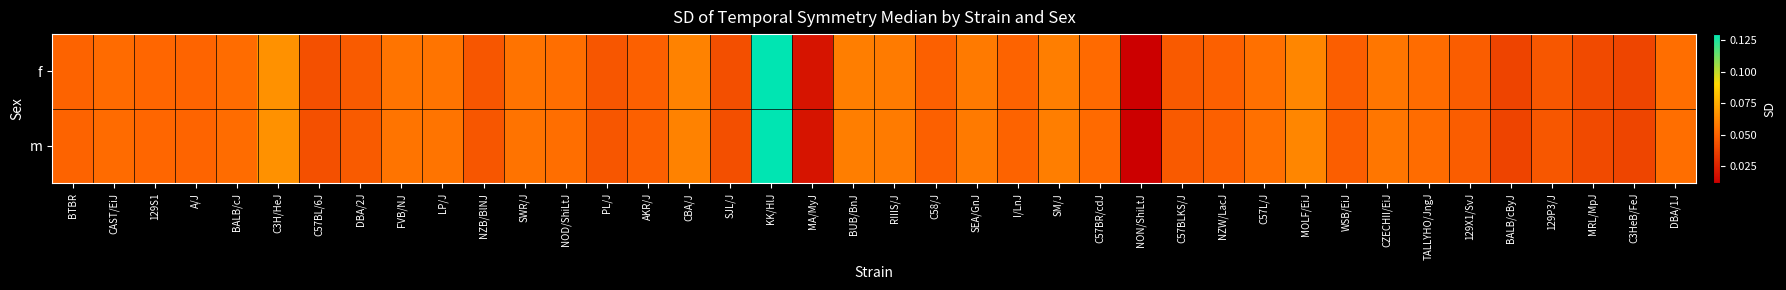

Reading left to right, transcribe all the data shown in this chart.

f: BTBR=0.1	CAST/EiJ=0.1	129S1=0.1	A/J=0.1	BALB/cJ=0.1	C3H/HeJ=0.1	C57BL/6J=0.0	DBA/2J=0.0	FVB/NJ=0.1	LP/J=0.1	NZB/BlNJ=0.0	SWR/J=0.1	NOD/ShiLtJ=0.1	PL/J=0.0	AKR/J=0.0	CBA/J=0.1	SJL/J=0.0	KK/HlJ=0.1	MA/MyJ=0.0	BUB/BnJ=0.1	RIIIS/J=0.1	C58/J=0.0	SEA/GnJ=0.1	I/LnJ=0.1	SM/J=0.1	C57BR/cdJ=0.1	NON/ShiLtJ=0.0	C57BLKS/J=0.0	NZW/LacJ=0.0	C57L/J=0.1	MOLF/EiJ=0.1	WSB/EiJ=0.0	CZECHII/EiJ=0.1	TALLYHO/JngJ=0.1	129X1/SvJ=0.0	BALB/cByJ=0.0	129P3/J=0.0	MRL/MpJ=0.0	C3HeB/FeJ=0.0	DBA/1J=0.1
m: BTBR=0.1	CAST/EiJ=0.1	129S1=0.1	A/J=0.1	BALB/cJ=0.1	C3H/HeJ=0.1	C57BL/6J=0.0	DBA/2J=0.0	FVB/NJ=0.1	LP/J=0.1	NZB/BlNJ=0.0	SWR/J=0.1	NOD/ShiLtJ=0.1	PL/J=0.0	AKR/J=0.0	CBA/J=0.1	SJL/J=0.0	KK/HlJ=0.1	MA/MyJ=0.0	BUB/BnJ=0.1	RIIIS/J=0.1	C58/J=0.0	SEA/GnJ=0.1	I/LnJ=0.1	SM/J=0.1	C57BR/cdJ=0.1	NON/ShiLtJ=0.0	C57BLKS/J=0.0	NZW/LacJ=0.0	C57L/J=0.1	MOLF/EiJ=0.1	WSB/EiJ=0.0	CZECHII/EiJ=0.1	TALLYHO/JngJ=0.1	129X1/SvJ=0.0	BALB/cByJ=0.0	129P3/J=0.0	MRL/MpJ=0.0	C3HeB/FeJ=0.0	DBA/1J=0.1